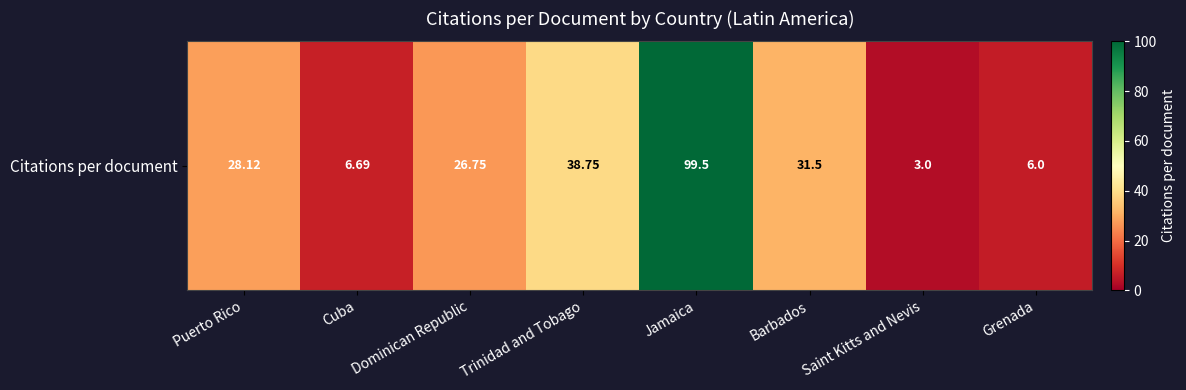

What is the greatest value displayed?

99.5